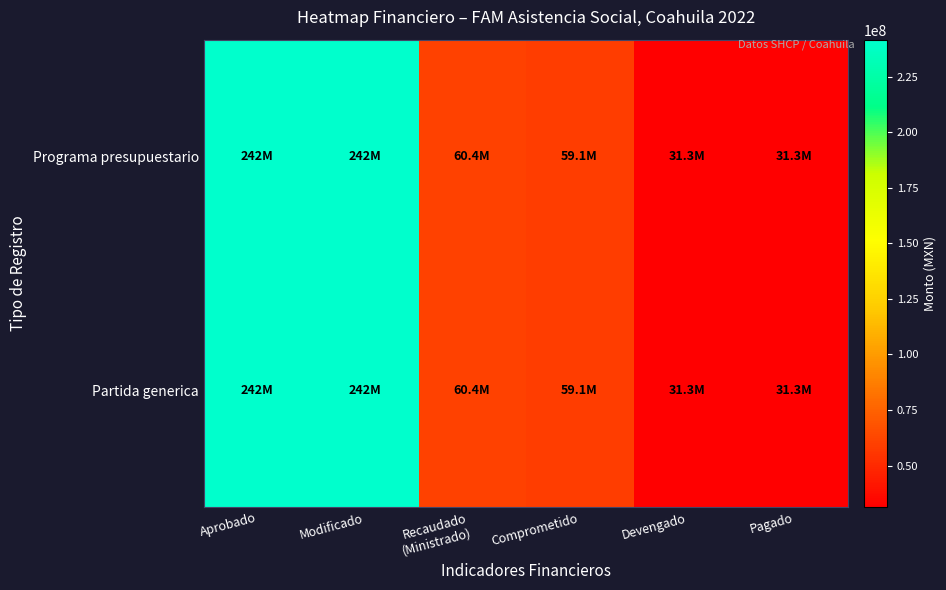

Reading left to right, list all the values displayed in this chart.

Programa presupuestario: Aprobado=241565844.0	Modificado=241565844.0	Recaudado
(Ministrado)=60391461.0	Comprometido=59107152.1	Devengado=31309715.4	Pagado=31309715.4
Partida generica: Aprobado=241565844.0	Modificado=241565844.0	Recaudado
(Ministrado)=60391461.0	Comprometido=59107152.1	Devengado=31309715.4	Pagado=31309715.4